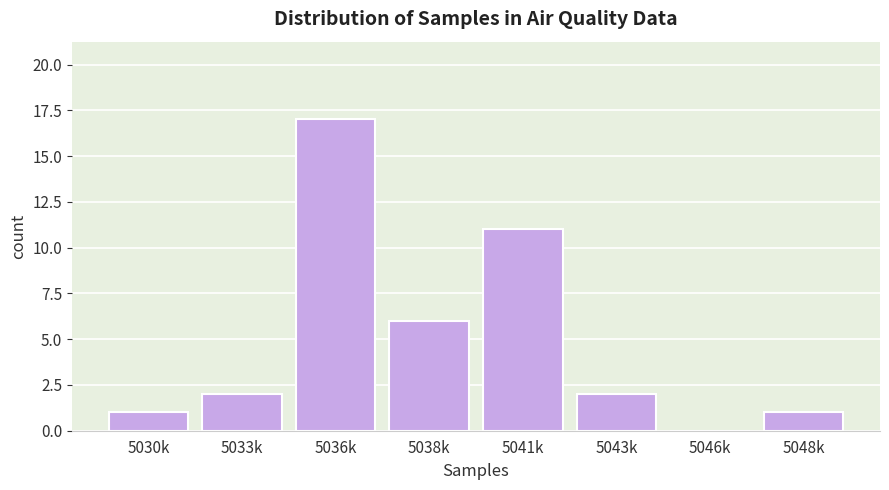

Reading left to right, what are all the values shown in this chart?

5030k=1	5033k=2	5036k=17	5038k=6	5041k=11	5043k=2	5046k=0	5048k=1